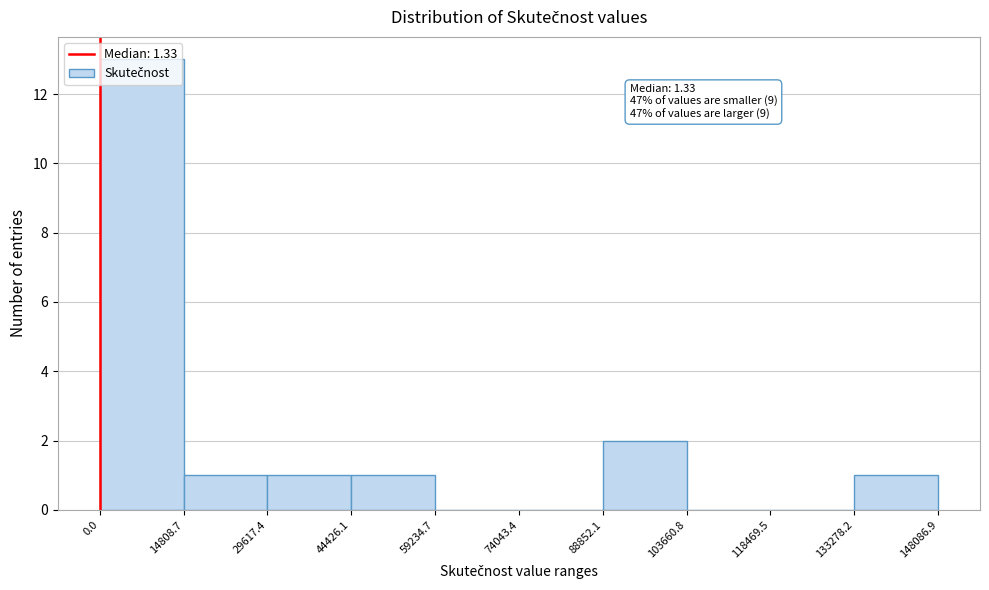

Over which range of the x-axis is the bar tallest?

0.0 to 14808.7